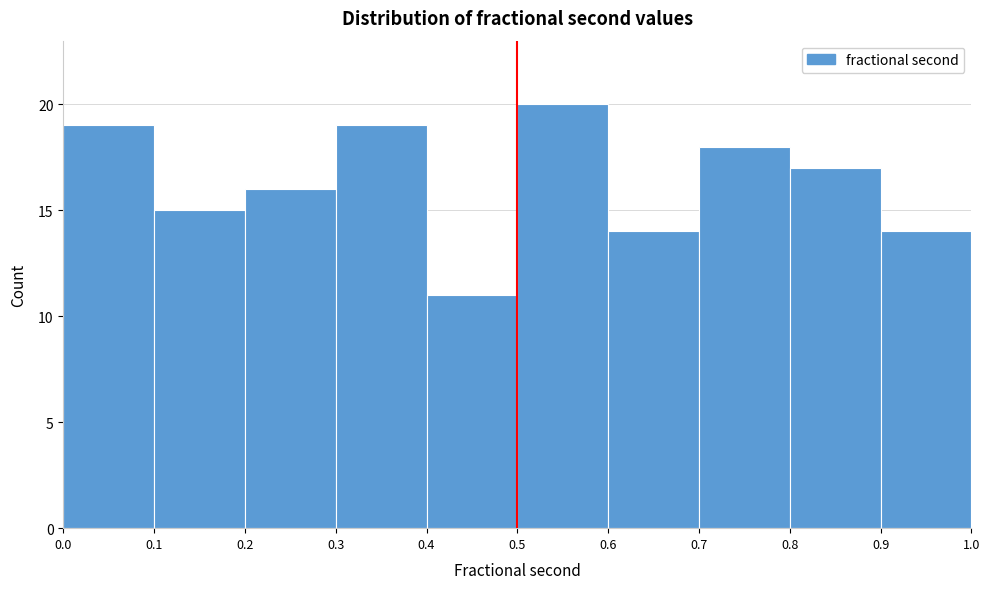

Reading left to right, list every bar in this chart as the range it spans on the x-axis followed by its height. The values are not printed on the chart, so give them approximately, as read against the axis.

0.0 to 0.1: 19
0.1 to 0.2: 15
0.2 to 0.3: 16
0.3 to 0.4: 19
0.4 to 0.5: 11
0.5 to 0.6: 20
0.6 to 0.7: 14
0.7 to 0.8: 18
0.8 to 0.9: 17
0.9 to 1.0: 14